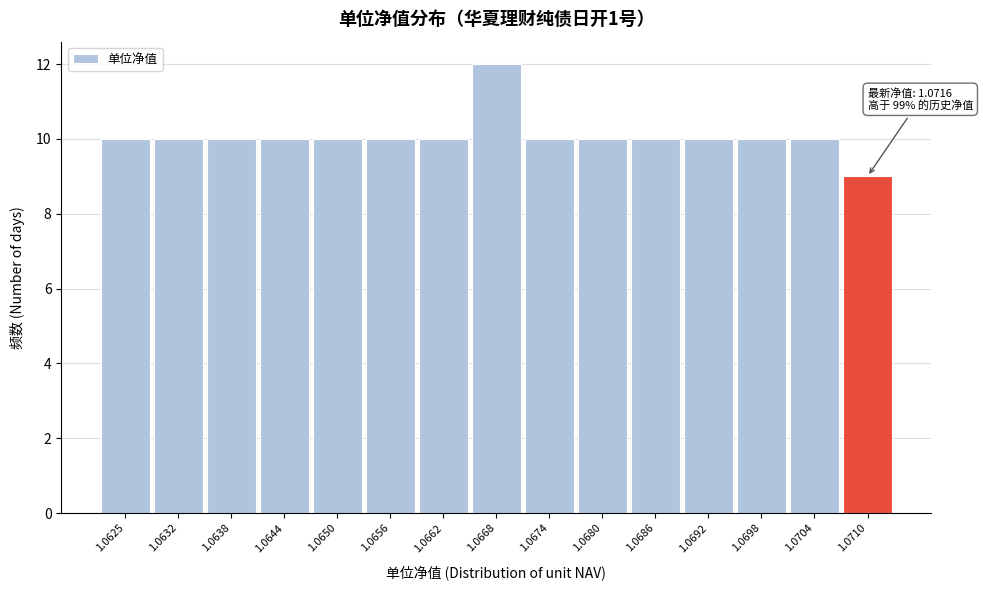

Reading right to left, list all the values displayed in this chart.

9	10	10	10	10	10	10	12	10	10	10	10	10	10	10